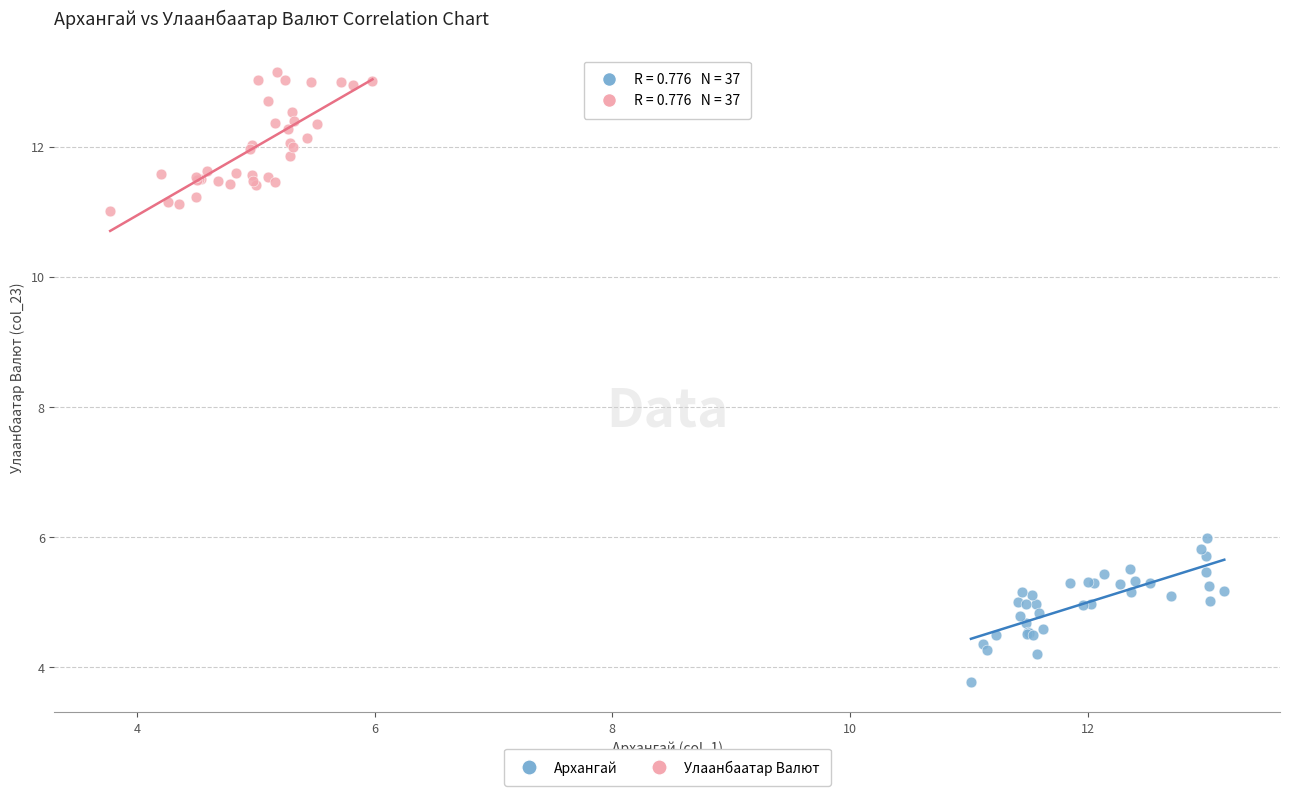

Which series reaches the minimum Y coordinate?

Архангай